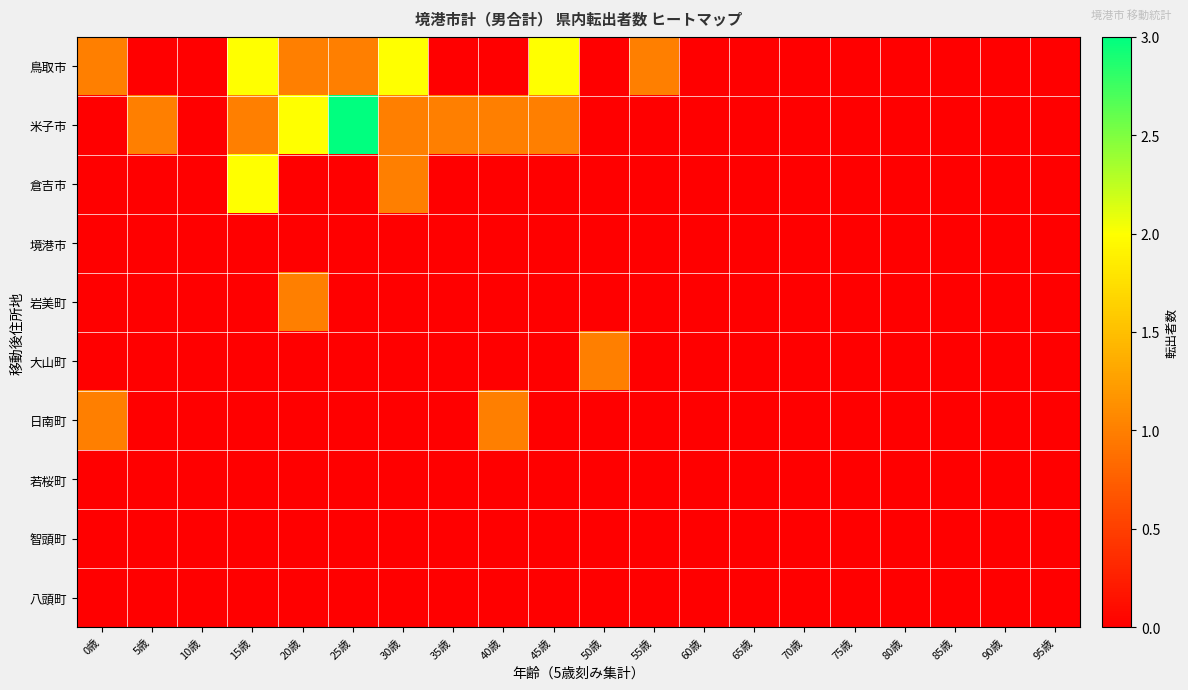

At 10歳, list the series in order from smallest to largest.

鳥取市, 米子市, 倉吉市, 境港市, 岩美町, 大山町, 日南町, 若桜町, 智頭町, 八頭町